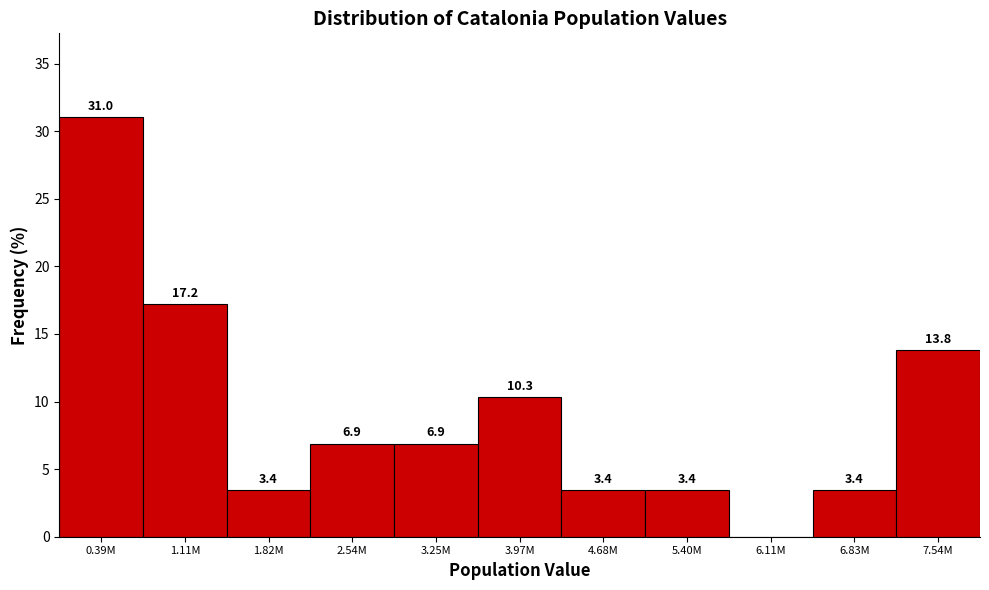

Reading left to right, extract all data points from this chart.

0.39M=31.0	1.11M=17.2	1.82M=3.4	2.54M=6.9	3.25M=6.9	3.97M=10.3	4.68M=3.4	5.40M=3.4	6.11M=0.0	6.83M=3.4	7.54M=13.8